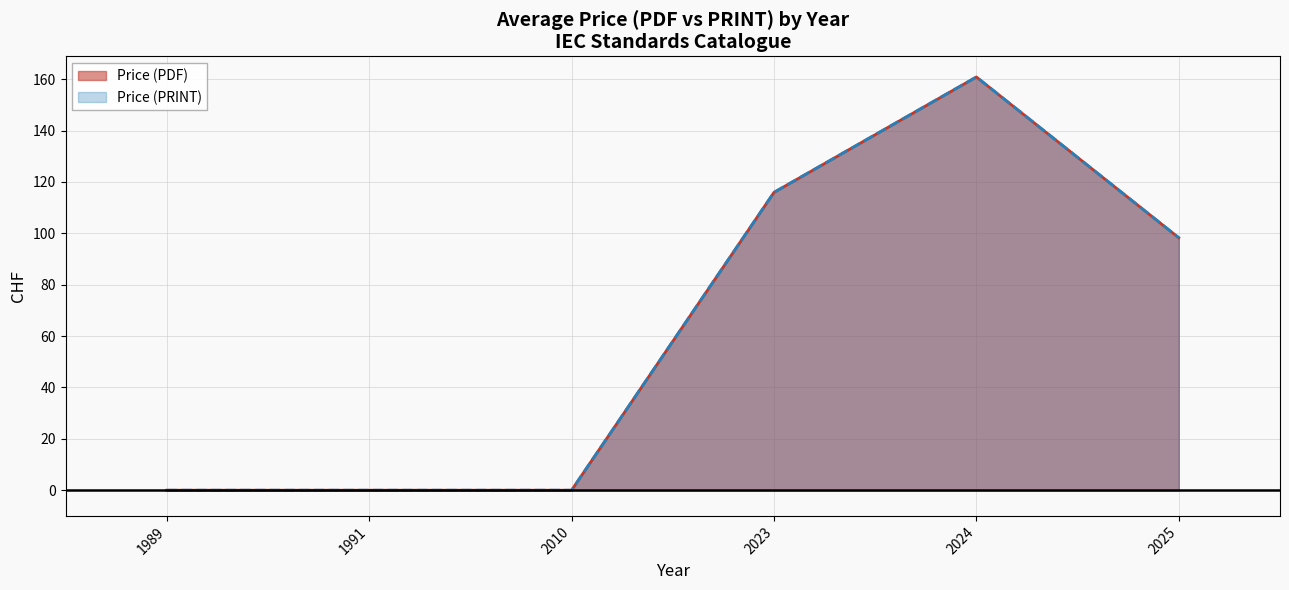

True or false: Price (PDF) and Price (PRINT) cross at least once.

False